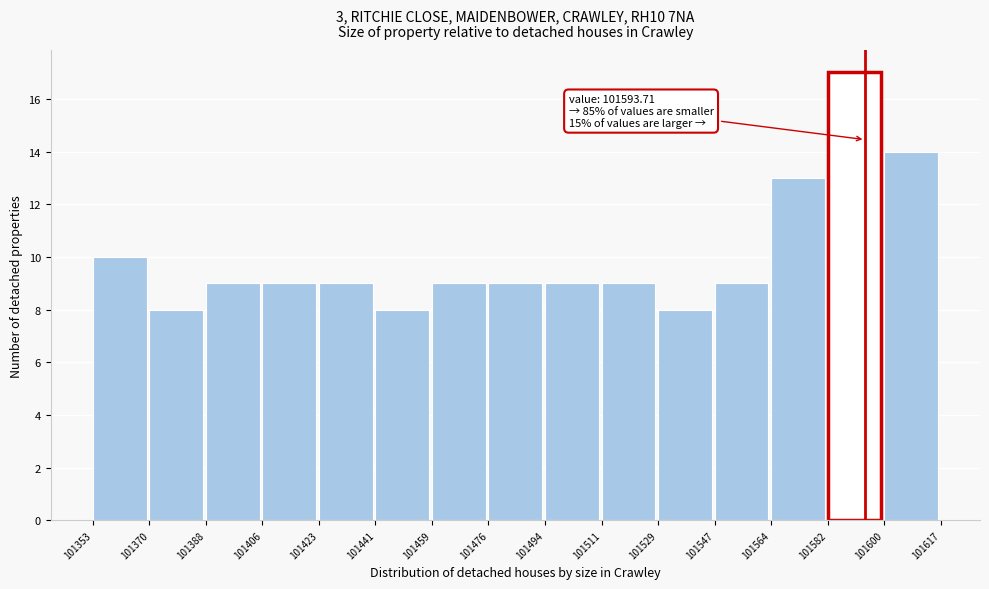

Which range on the x-axis has the tallest bar?

101582 to 101600